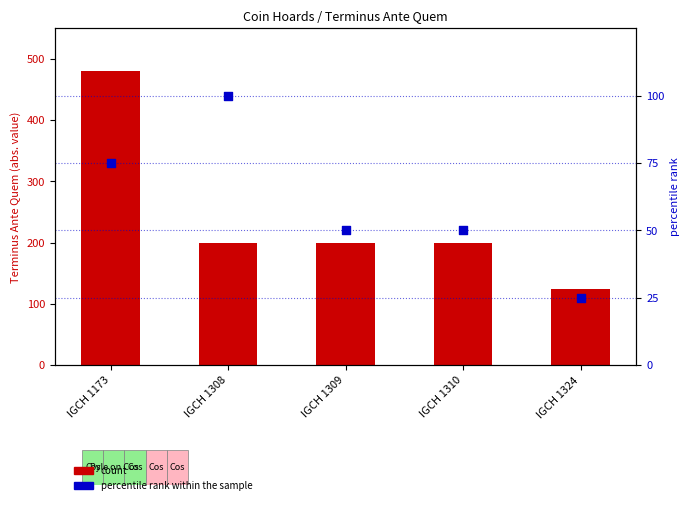

What are all the series names shown in the legend?

count, percentile rank within the sample